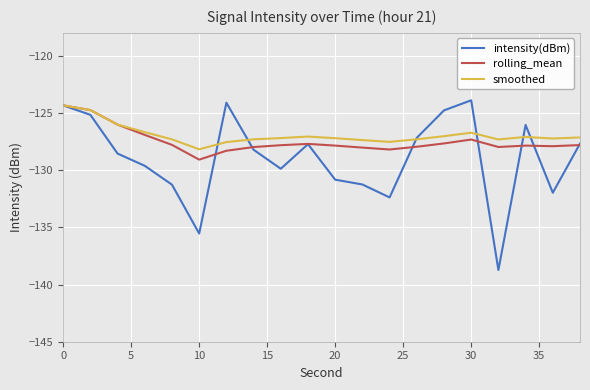

Does the chart have visible grid lines?

Yes